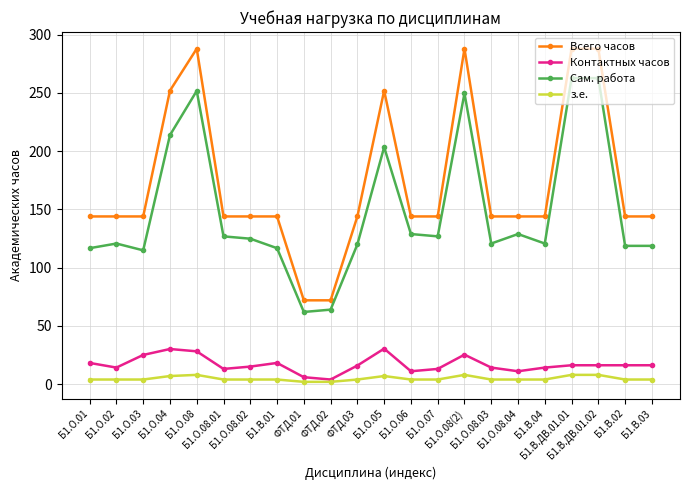

At how many categories does at least one series exceed 189?

6